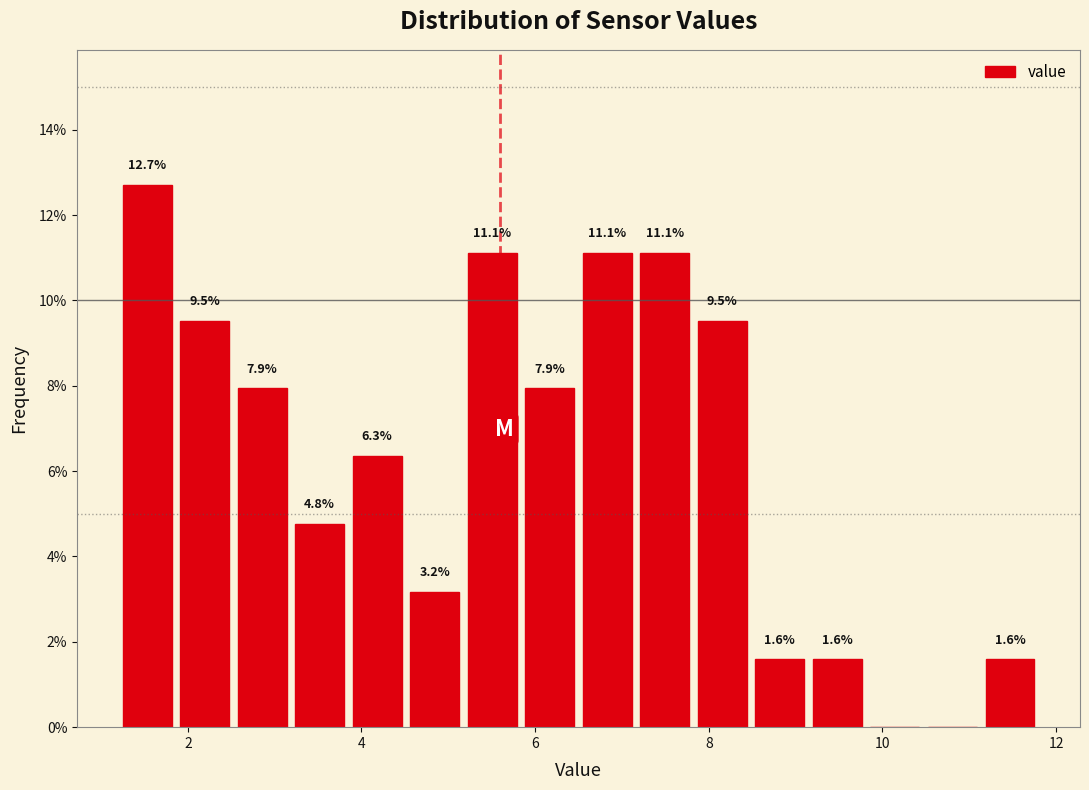

Around what value on the x-axis is the tallest bar? Give the approximate position of its centre, as read against the axis.

1.6